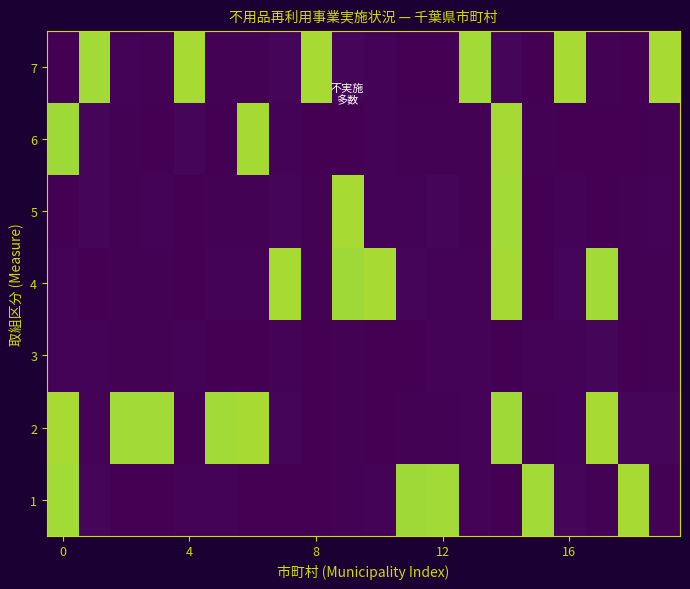

At which category does the chart reach its peak across all series?

19